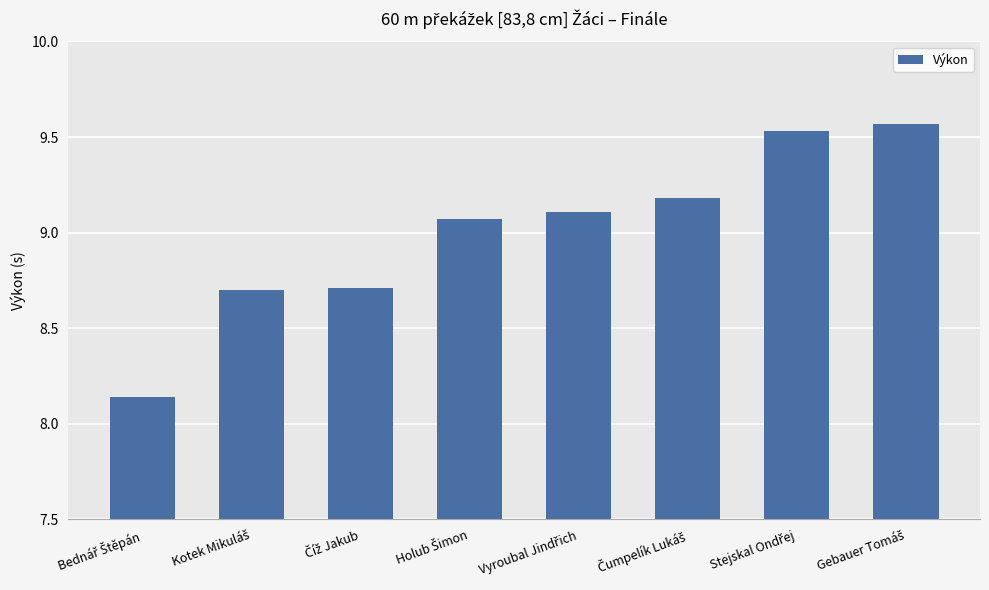

Are the bars grouped side by side (vs. stacked)?

No